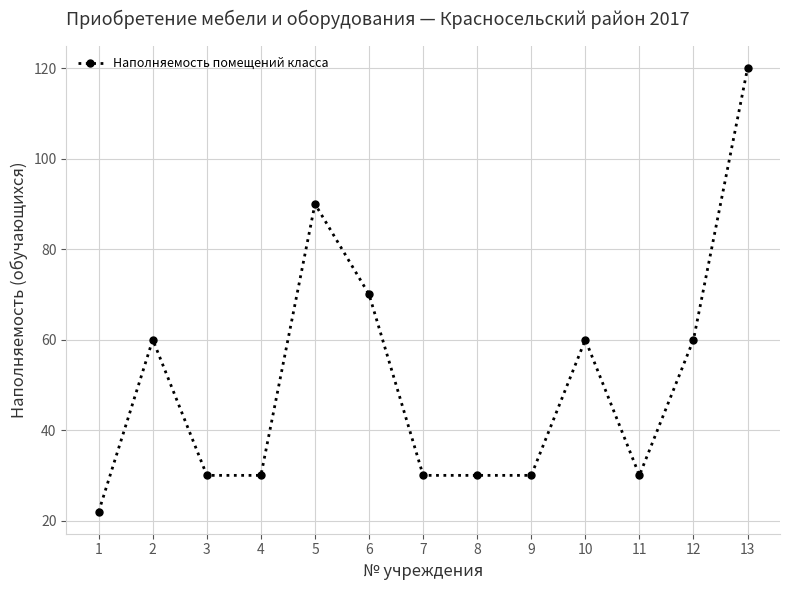

What is the difference between the values at 12 and 7?

30